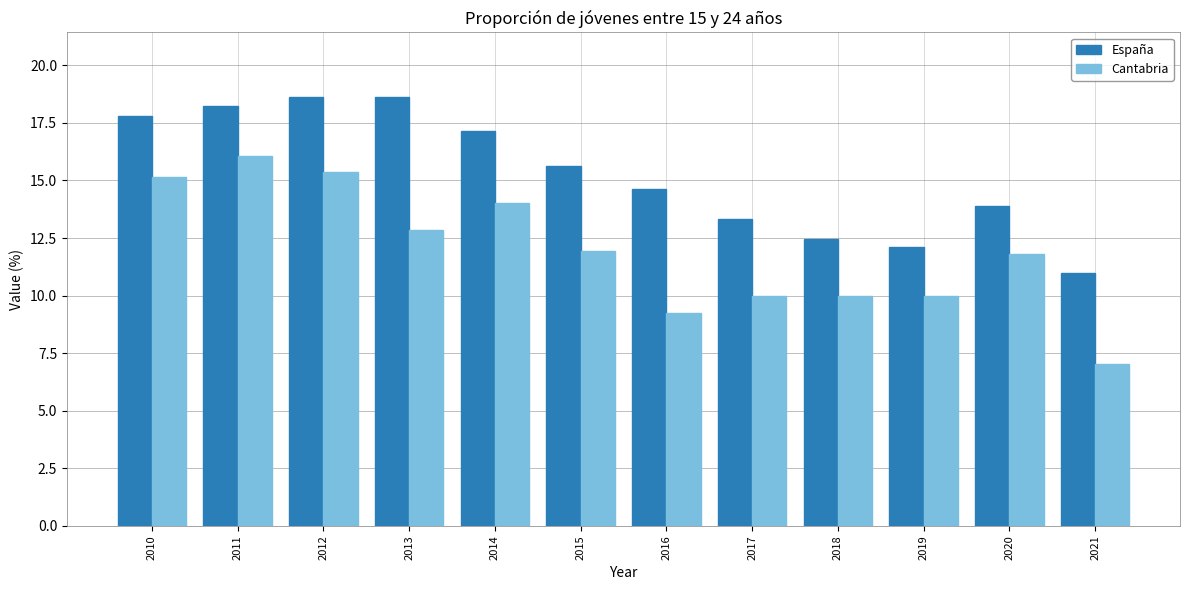

Is it true that Cantabria equals 3.9 at 2012?

False